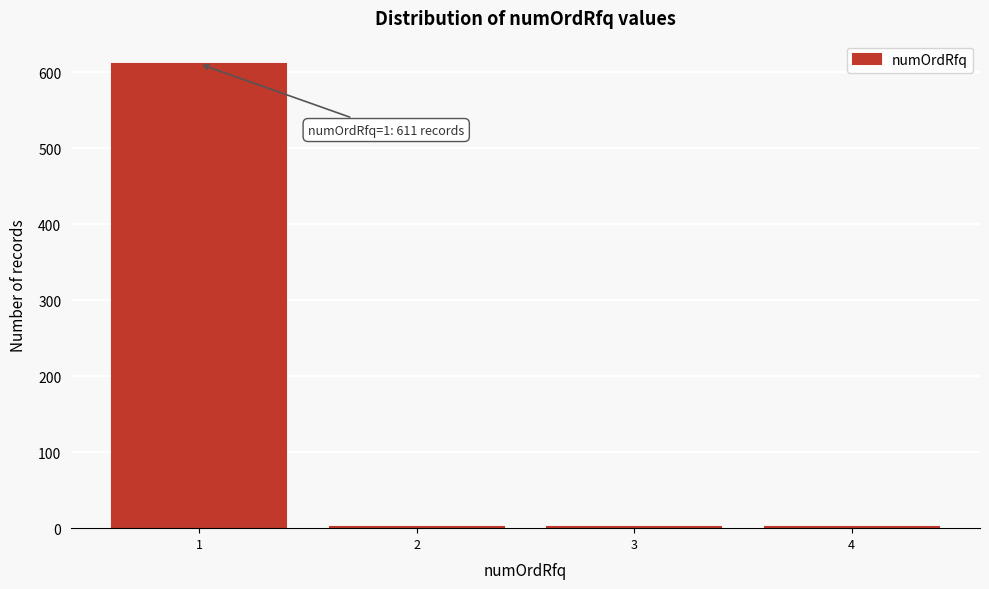

What is the maximum value shown in the chart?

611